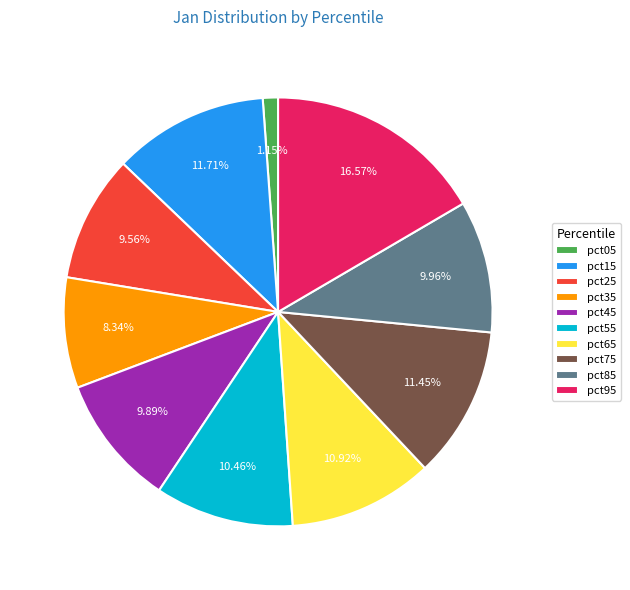

To the nearest percent, what portion does pct15 represent?

12%